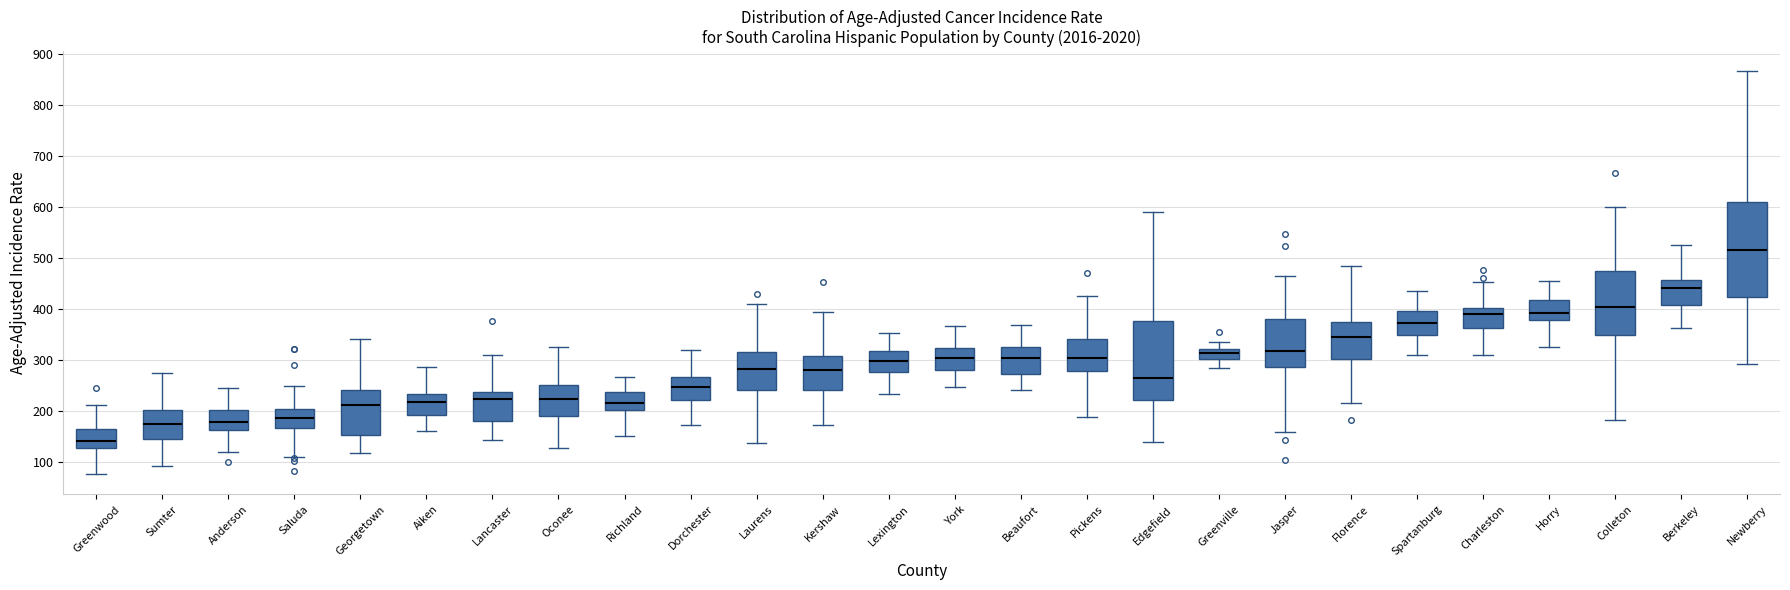

Where does the median line of the box for Greenville sit on the y-axis? The values are not printed on the chart, so give them approximately, as read against the axis.

310